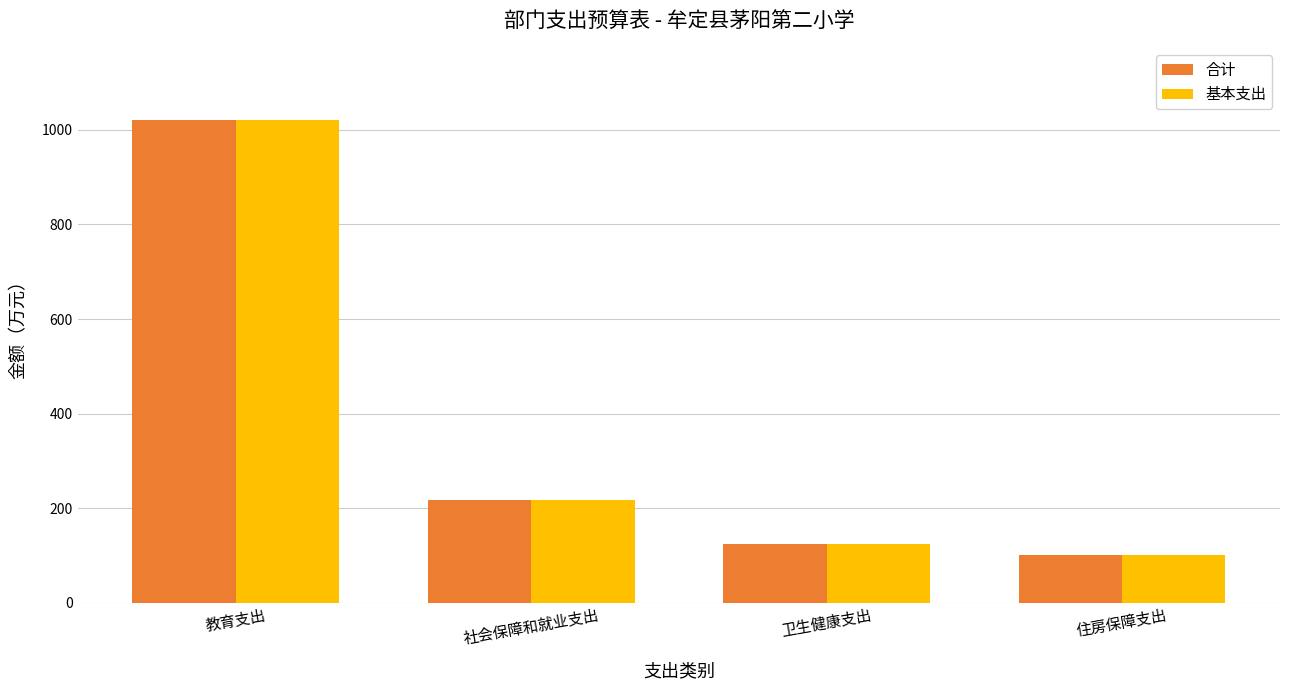

How many values in the 基本支出 series exceed 216?

2